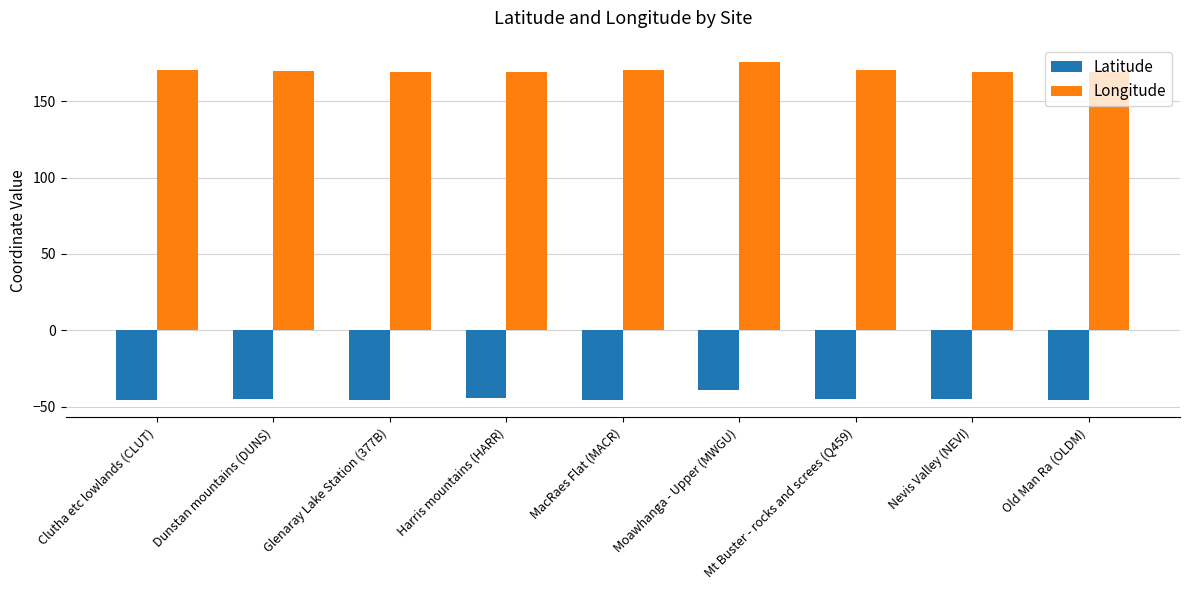

List the series in order of their overall mean, highest first.

Longitude, Latitude